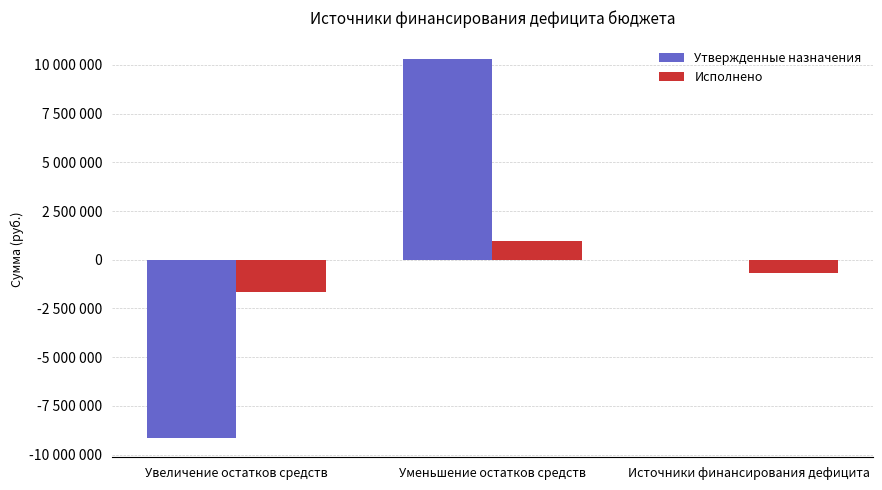

At which label does Утвержденные назначения first exceed 0?

Уменьшение остатков средств